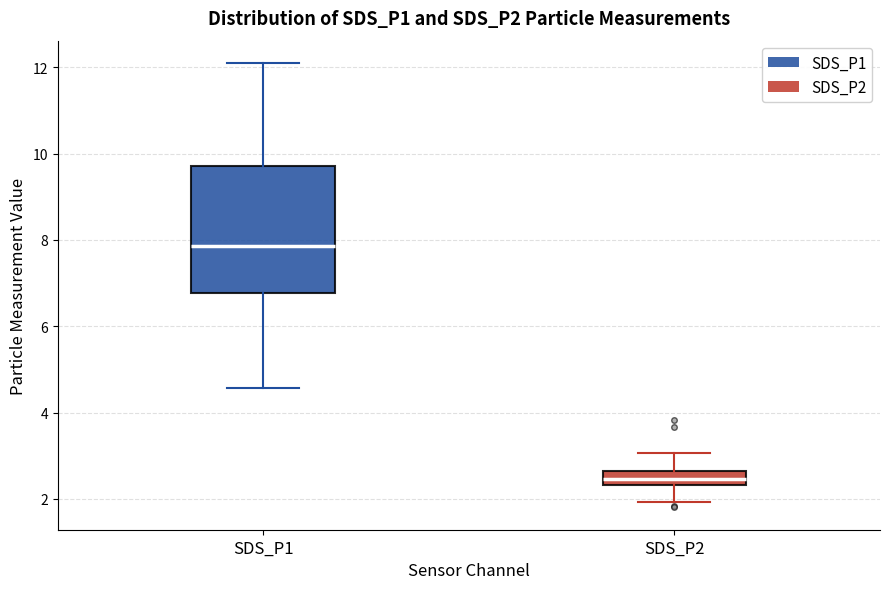

Reading left to right, transcribe this box plot: for each box, give where its median line is, the range the box spans, and where its two whiskers end, as read against the y-axis. The values are not printed on the chart, so give them approximately, as read against the axis.

SDS_P1: median 7.8, box 6.8 to 9.8, whiskers 4.6 to 12.2
SDS_P2: median 2.4 (inside the box), box 2.4 to 2.6, whiskers 2.0 to 3.0